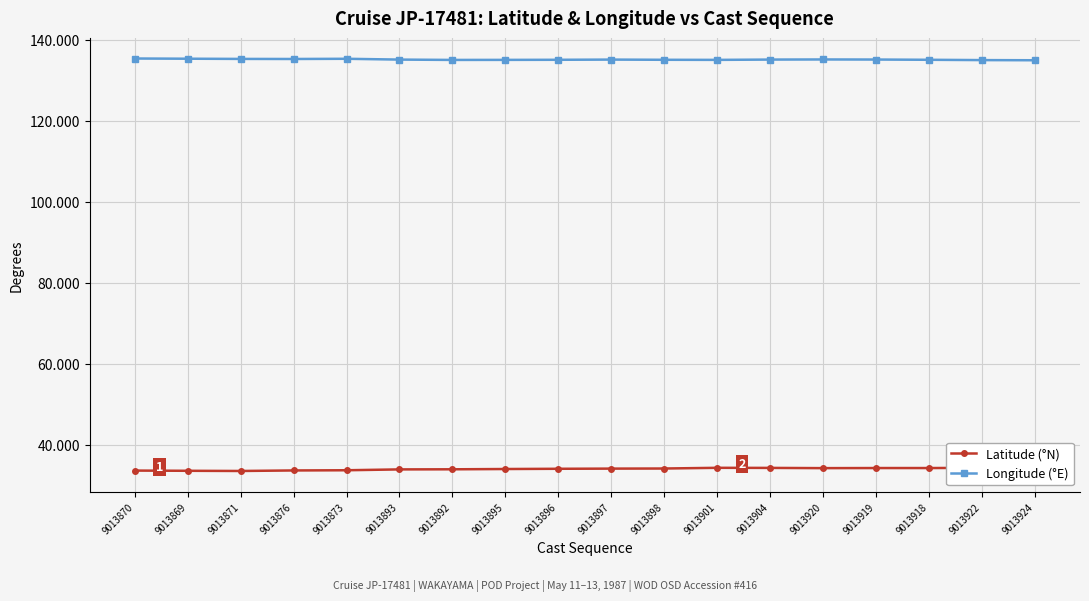

Which series has the largest total across all categories?

Longitude (°E)